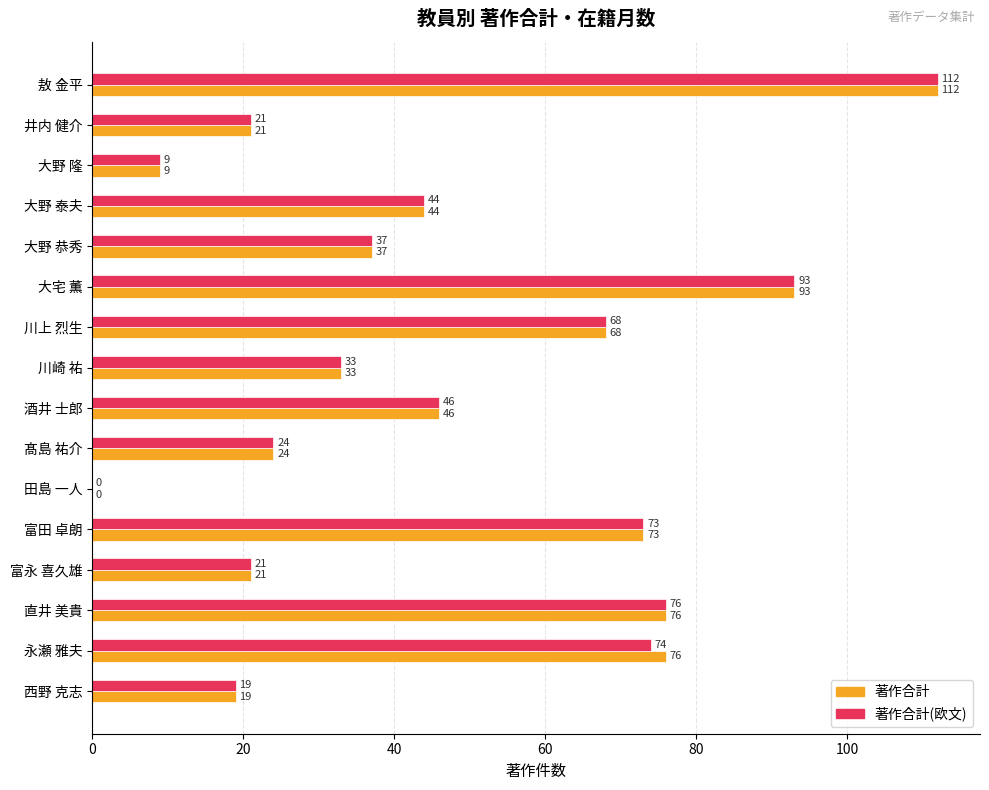

Read the 著作合計 value at 大野 恭秀, to the nearest 50.

50